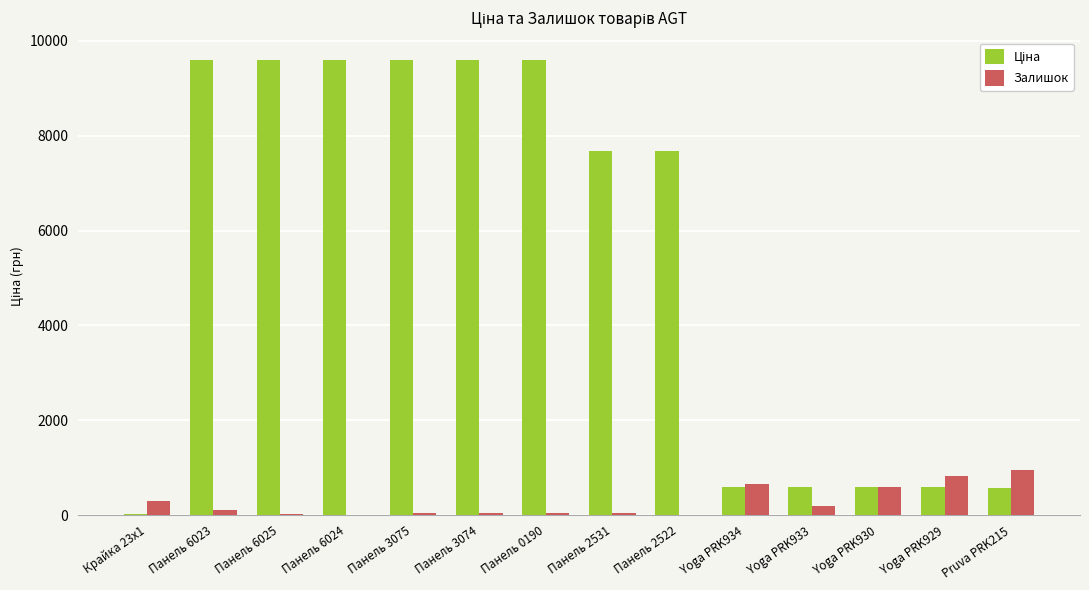

What is the total value across all series at Yoga PRK929?

1427.5